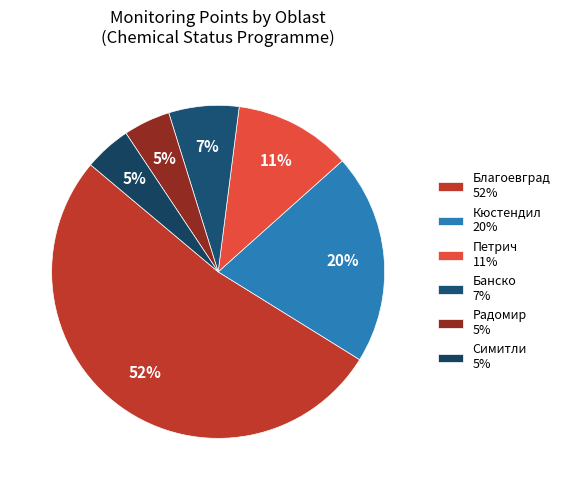

Which category has the smallest portion of the pie?

Радомир